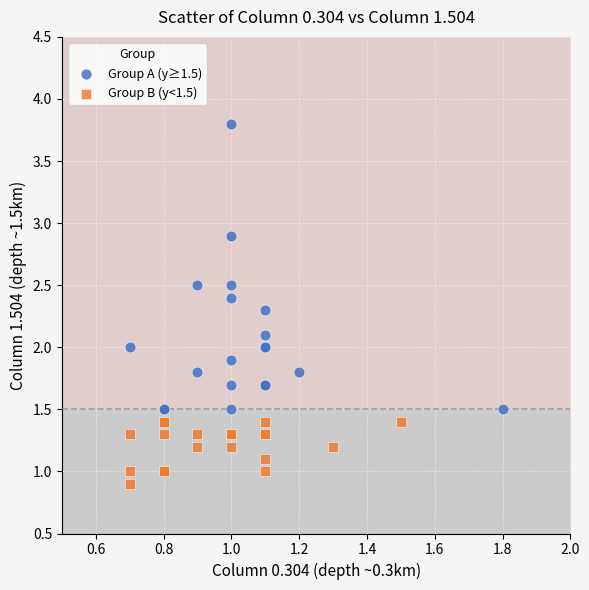

Which series has the widest spread of Y values?

Group A (y≥1.5)